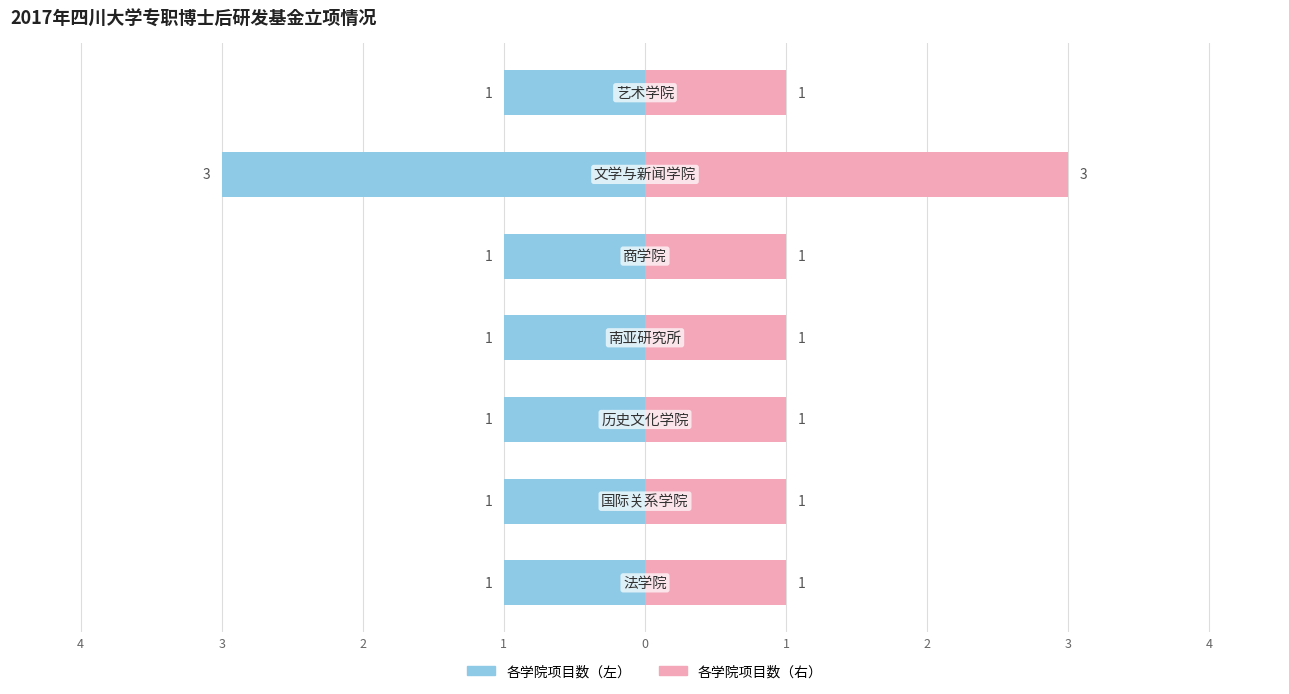

What is the spread (max minus min) of values at 0?

2